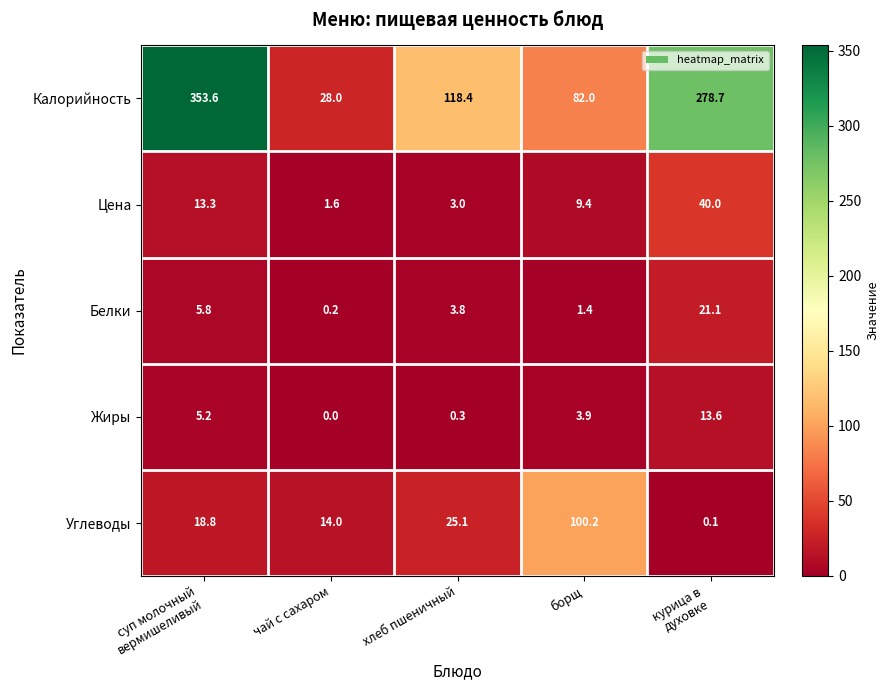

Reading right to left, what are all the values shown in this chart?

Калорийность: 278.7	82.0	118.4	28.0	353.6
Цена: 40.0	9.4	3.0	1.6	13.3
Белки: 21.1	1.4	3.8	0.2	5.8
Жиры: 13.6	3.9	0.3	0.0	5.2
Углеводы: 0.1	100.2	25.1	14.0	18.8